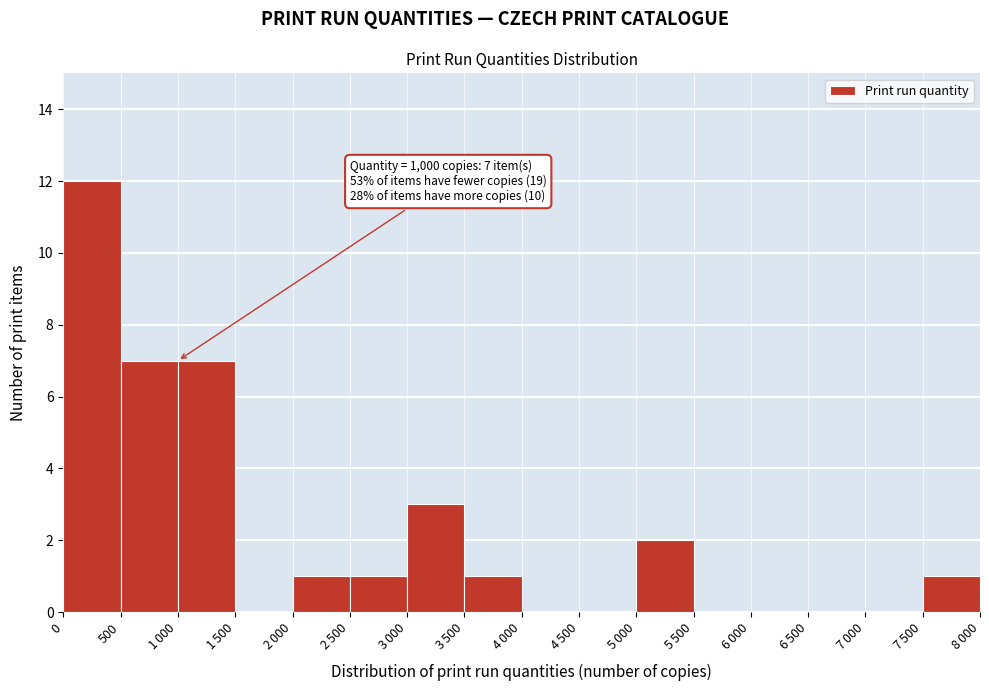

What is the greatest value displayed?

12